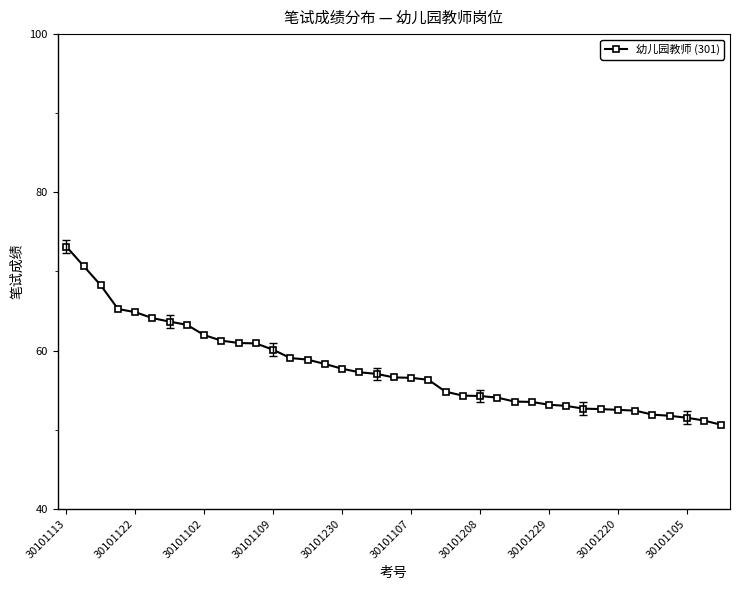

What is the smallest value displayed?

50.6